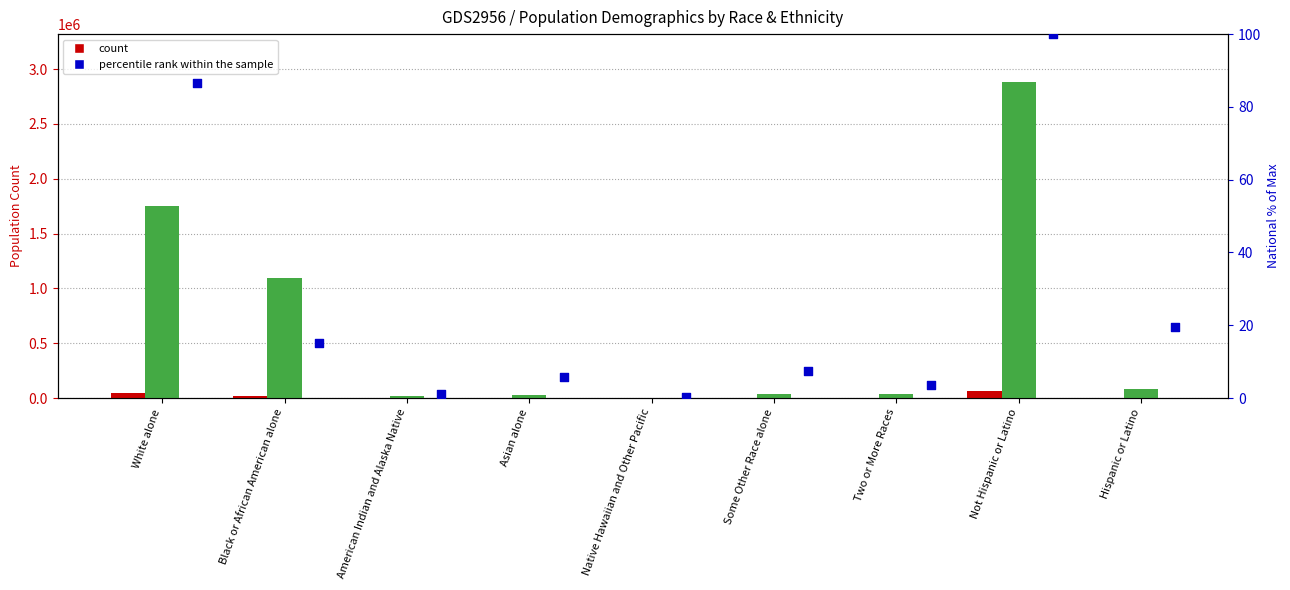

What is the total value across all series at Some Other Race alone?

38747.4